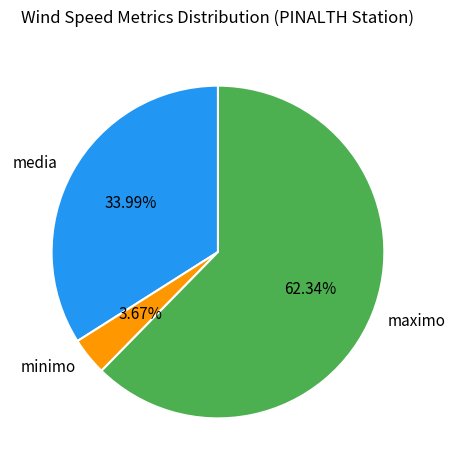

Which slice is the smallest?

minimo